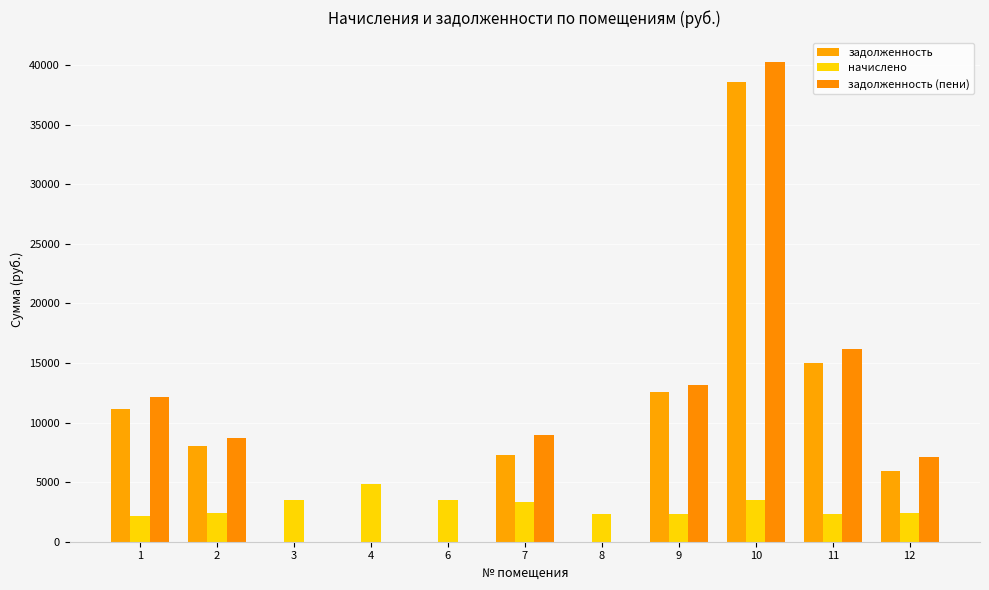

Reading left to right, extract all data points from this chart.

задолженность: 1=11110.1	2=8066.1	3=0.0	4=0.0	6=0.0	7=7288.0	8=0.0	9=12538.7	10=38547.6	11=15002.4	12=5935.1
начислено: 1=2128.0	2=2442.6	3=3485.9	4=4819.0	6=3461.0	7=3312.0	8=2359.8	9=2285.3	10=3477.6	11=2318.4	12=2376.4
задолженность (пени): 1=12174.1	2=8667.4	3=0.0	4=0.0	6=0.0	7=8944.0	8=0.0	9=13110.0	10=40286.4	11=16161.6	12=7123.2